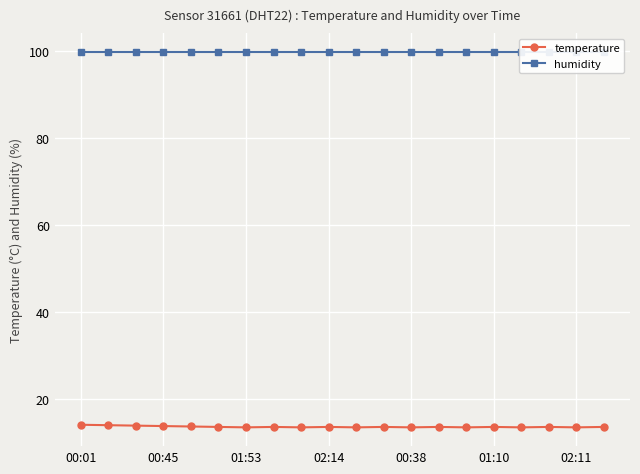

How many lines are shown in the chart?

2